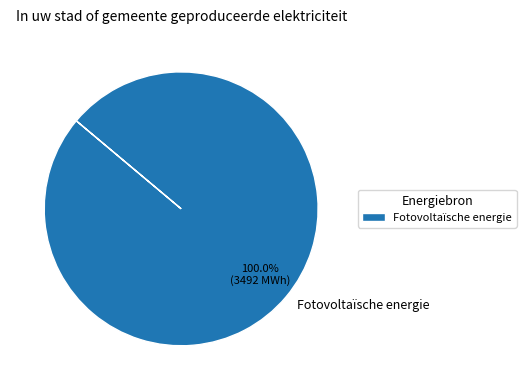

Rank the categories by value from highest to lowest.

Fotovoltaïsche energie